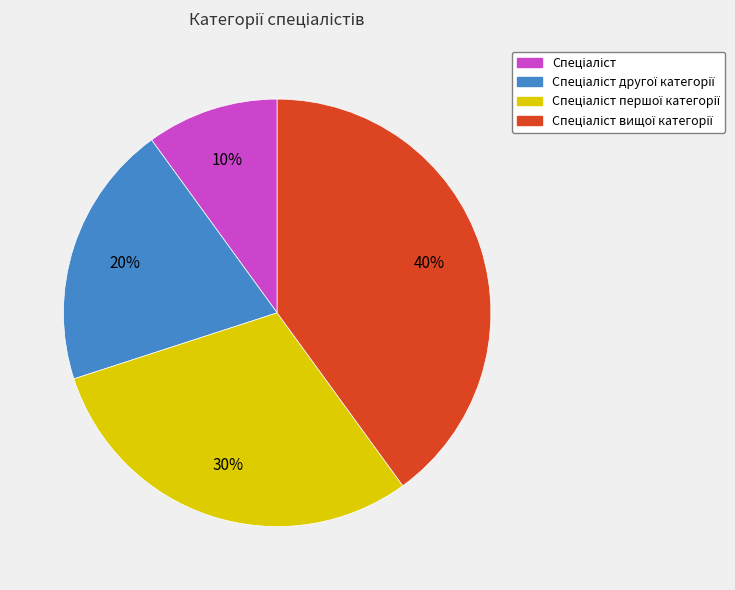

Is there any slice that represents more than half of the pie?

No